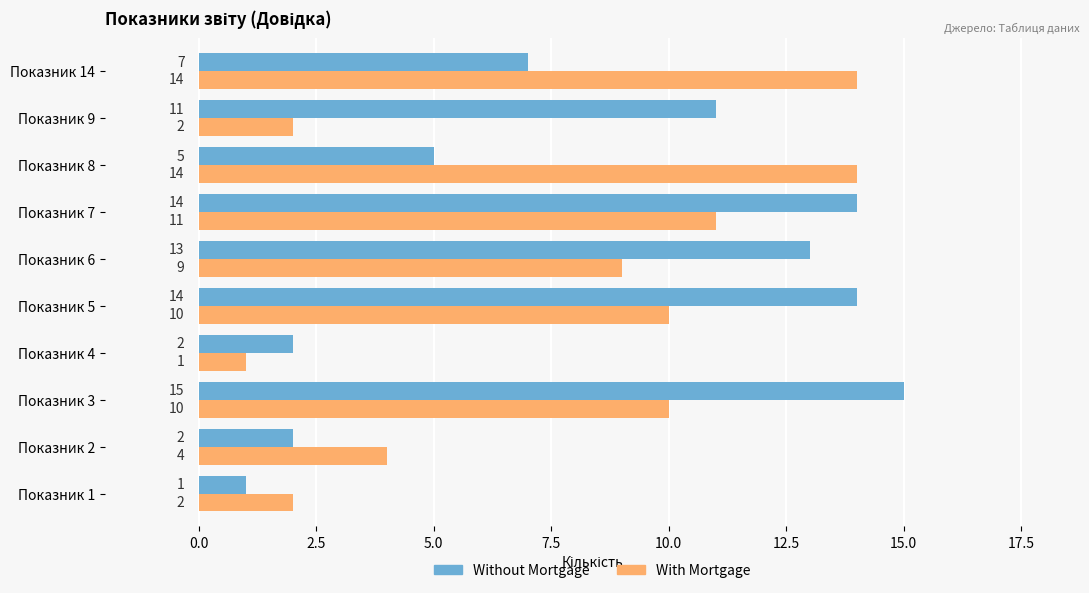

List the series in order of their peak value, lowest first.

With Mortgage, Without Mortgage